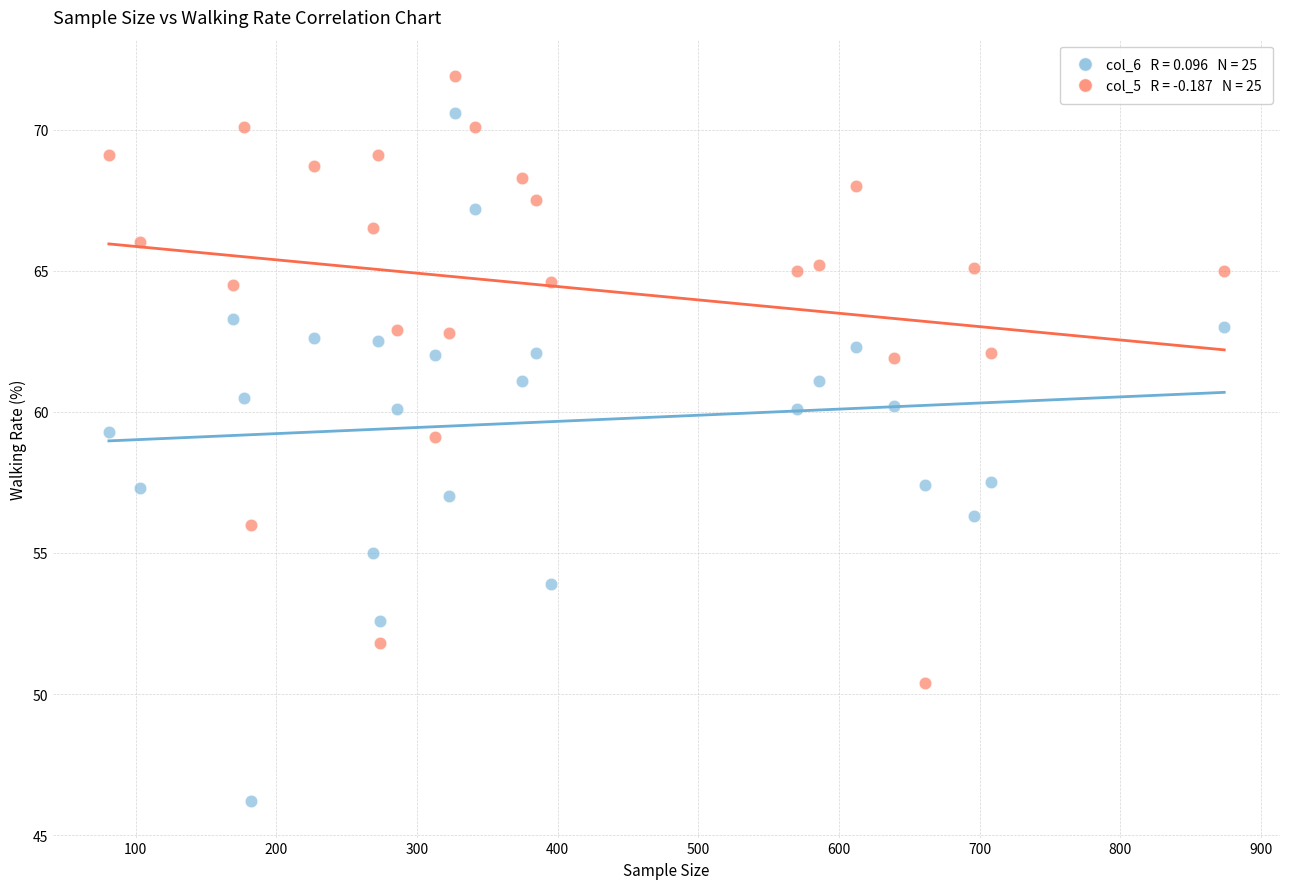

Across all data points, what is the range of Y values (max minus min)?

25.7